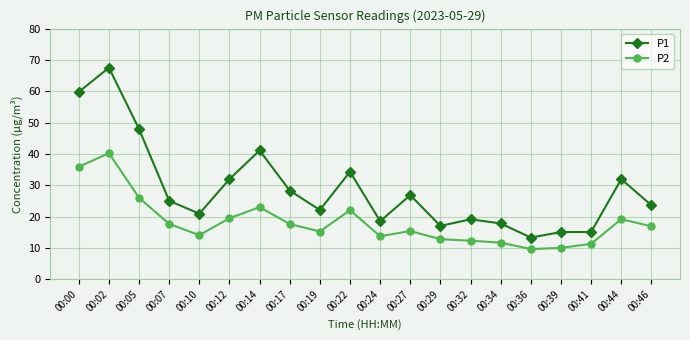

At how many categories does at least one series exceed 57?

2